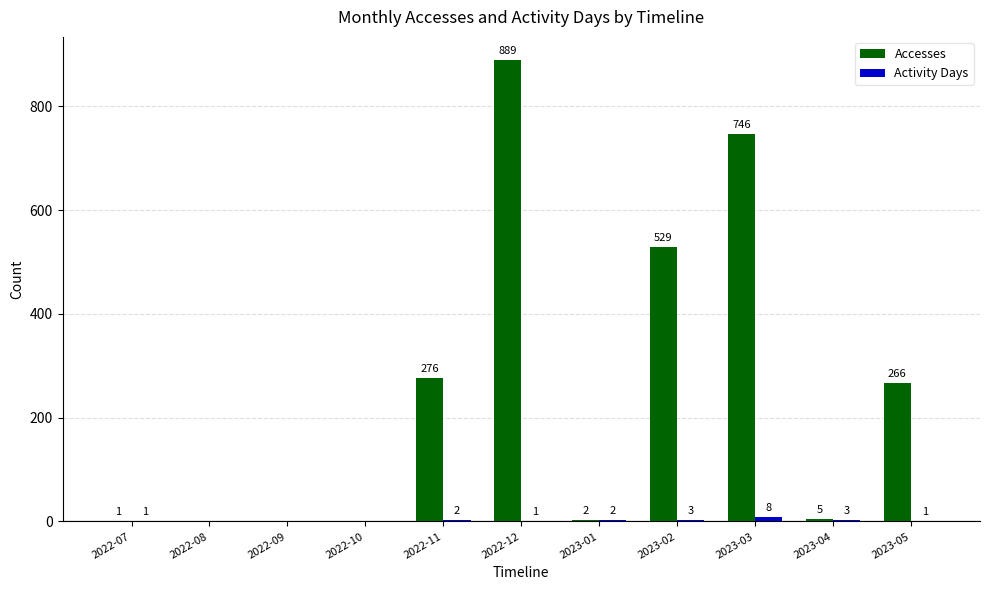

What value does the Accesses series have at 2023-05?

266